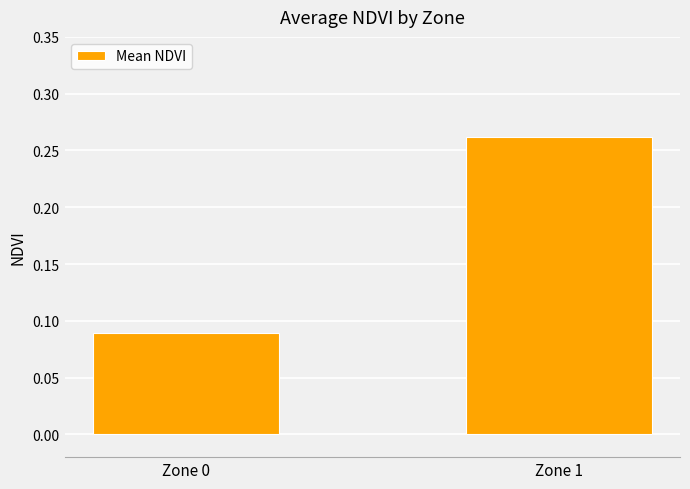

What is the change in value from Zone 0 to Zone 1?

+0.2